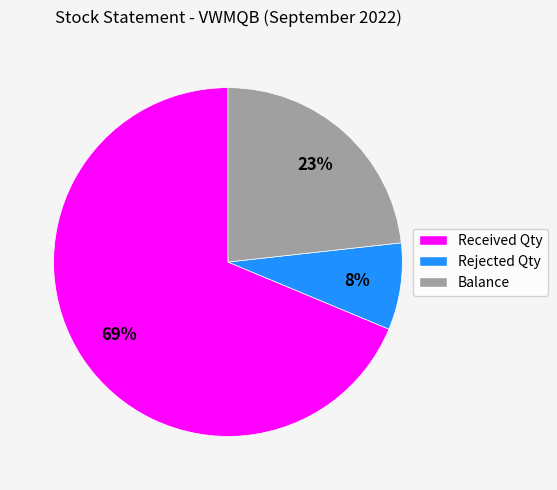

Is there any slice that represents more than half of the pie?

Yes